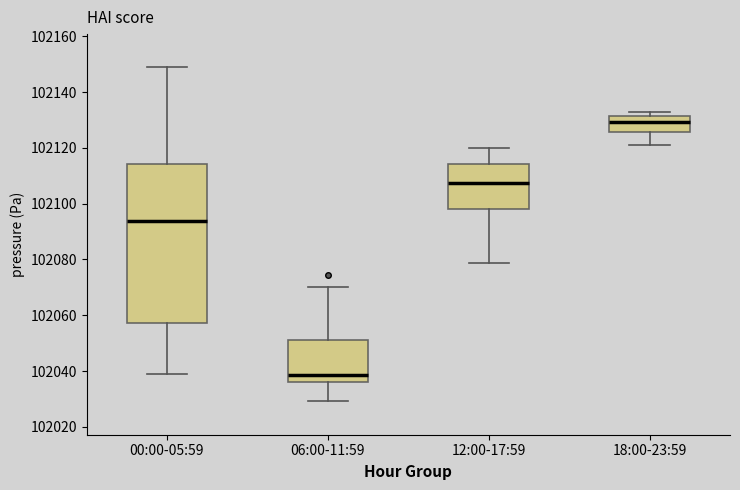

Comparing the boxes themselves (not the whiskers), which one is the tallest?

00:00-05:59